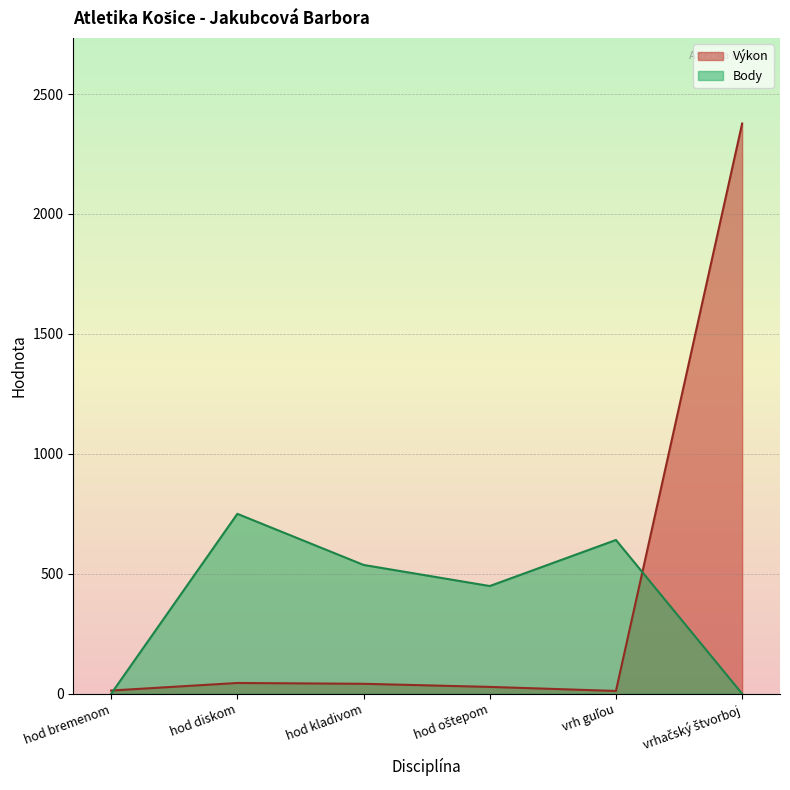

What is the label of the 1st point from the right?

vrhačský štvorboj